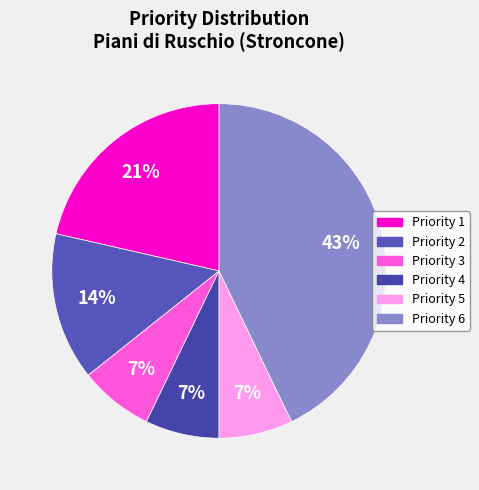

How many segments does this pie chart have?

6